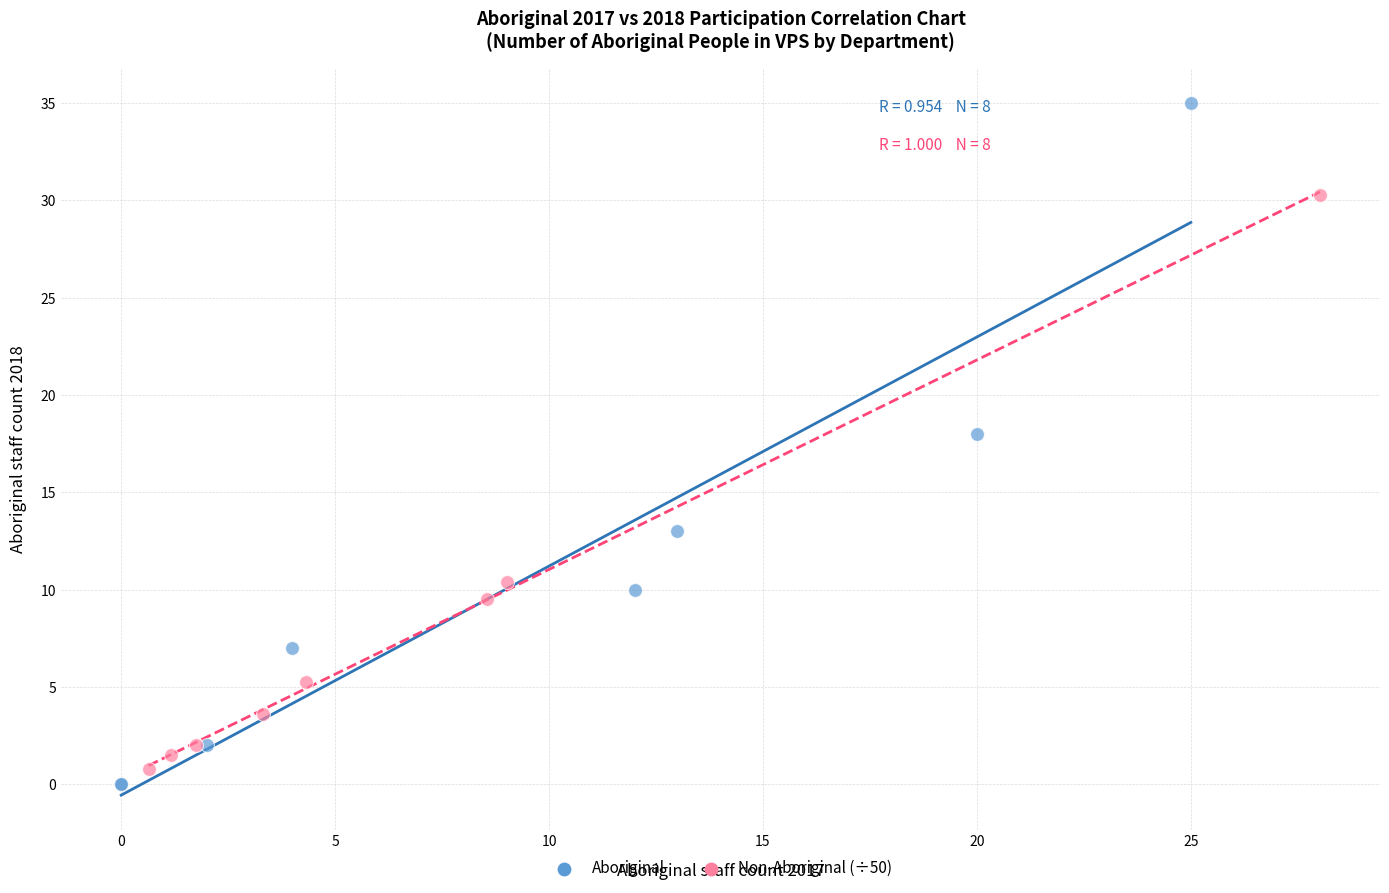

Which series has the widest spread of Y values?

Aboriginal